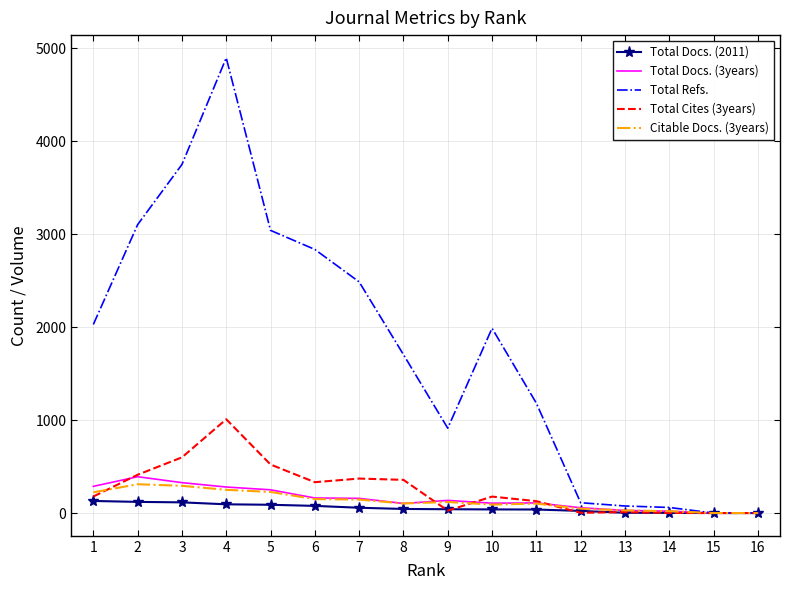

True or false: Total Cites (3years) and Total Docs. (3years) cross at least once.

True